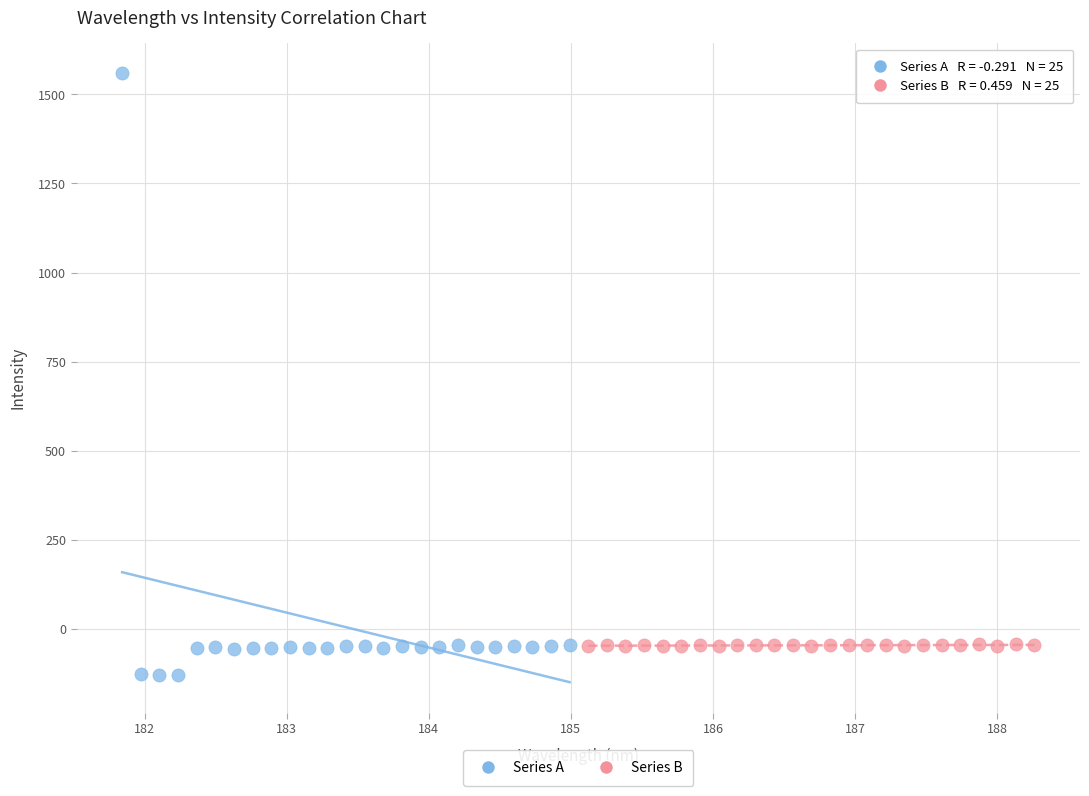

Which series has the largest Y range (max minus min)?

Series A